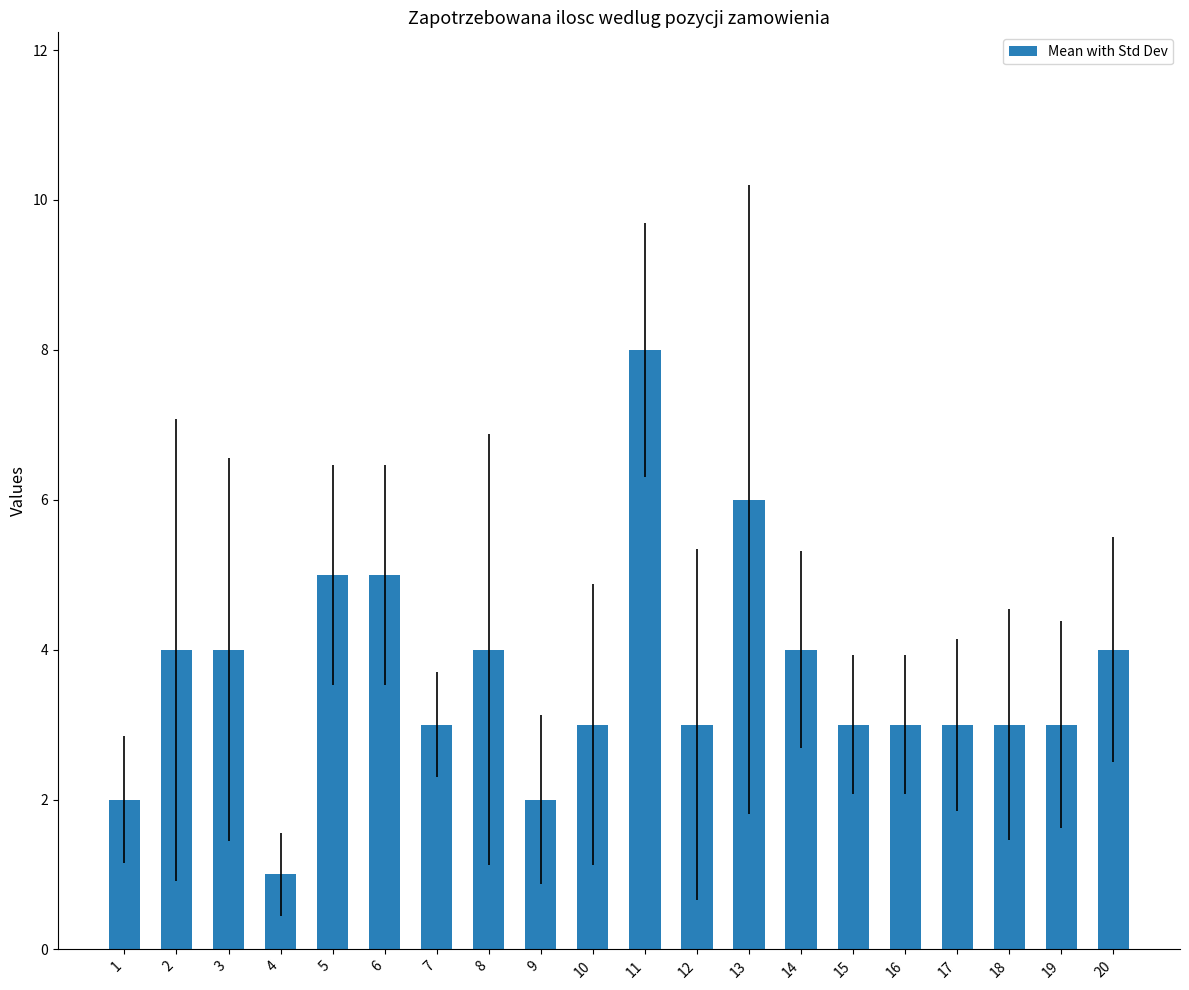

Reading left to right, list all the values displayed in this chart.

1=2	2=4	3=4	4=1	5=5	6=5	7=3	8=4	9=2	10=3	11=8	12=3	13=6	14=4	15=3	16=3	17=3	18=3	19=3	20=4